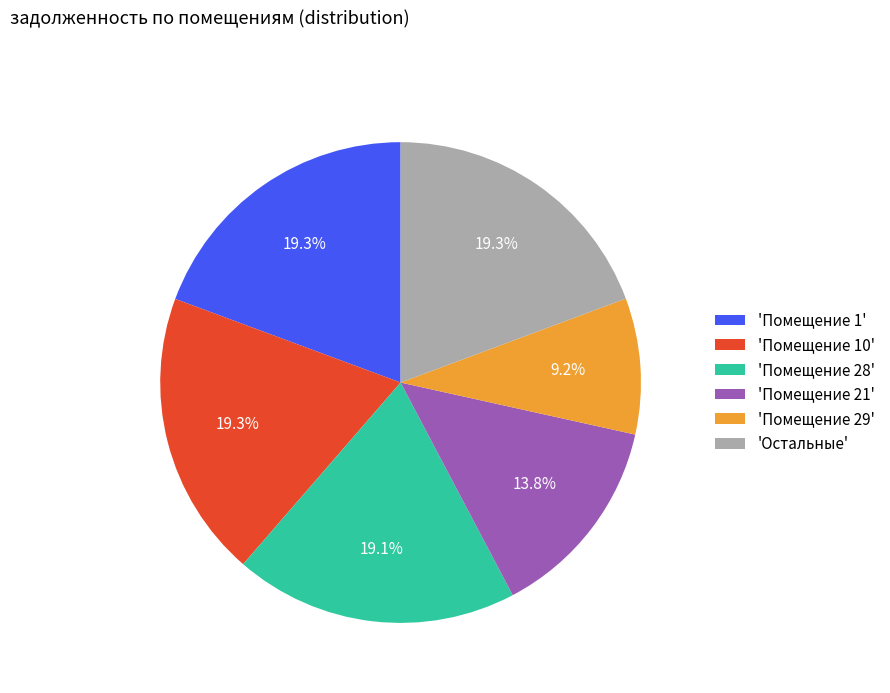

Is there a majority slice in this chart?

No